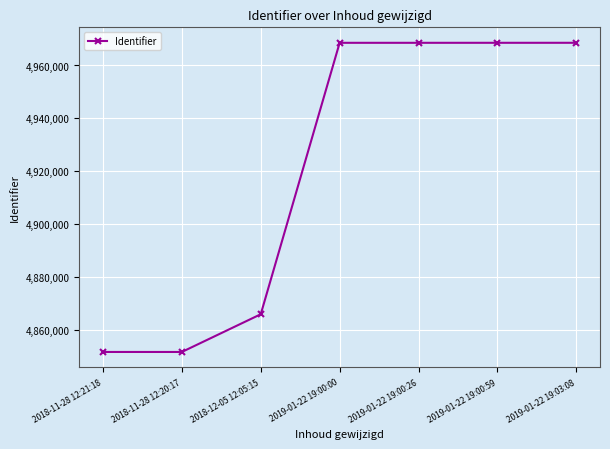

How many data points does each series have?

7